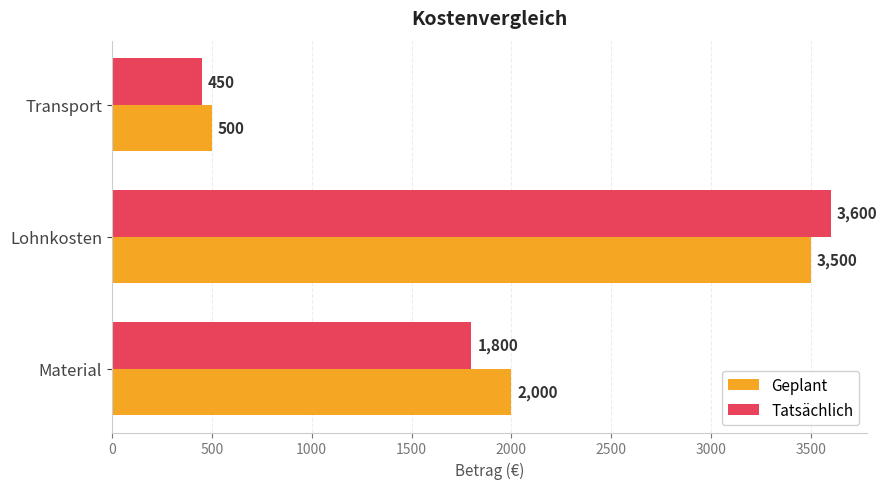

How many distinct data groups are displayed?

2